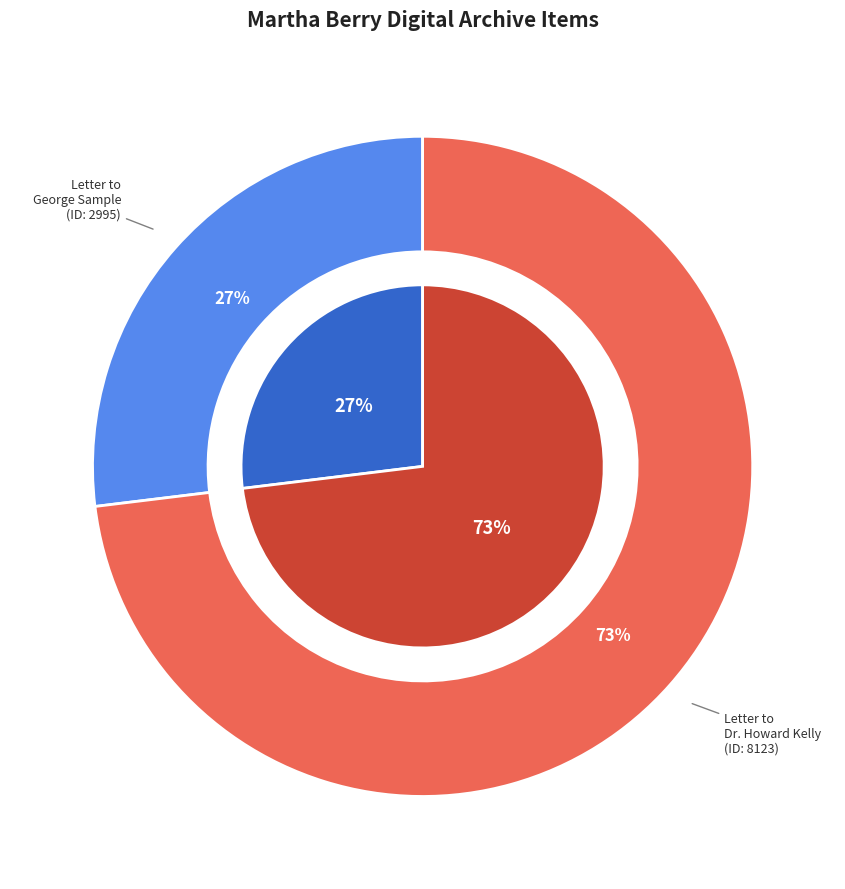

How many segments does this pie chart have?

2